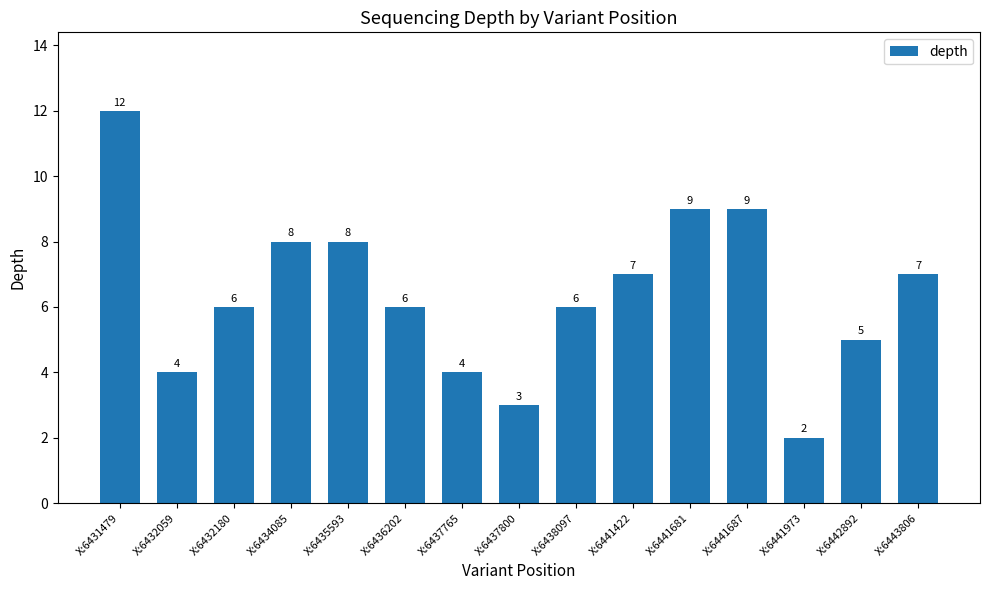

How many values are below 6?

5